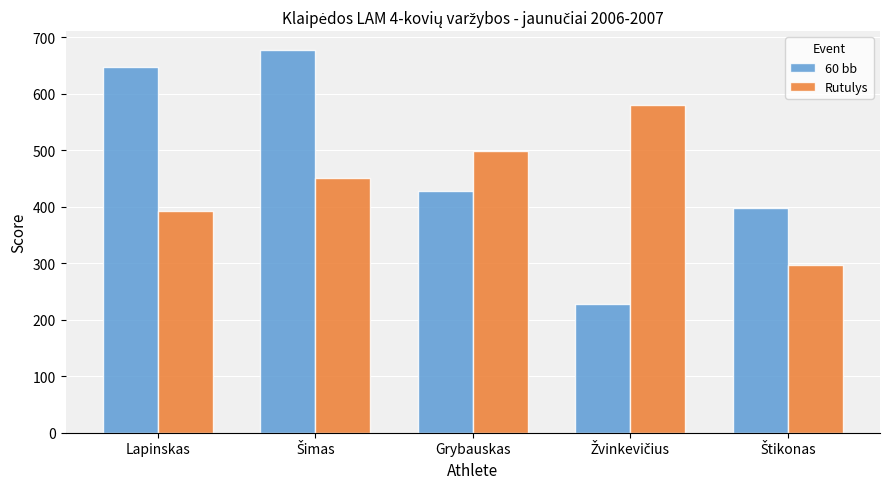

What is the maximum value shown in the chart?

677